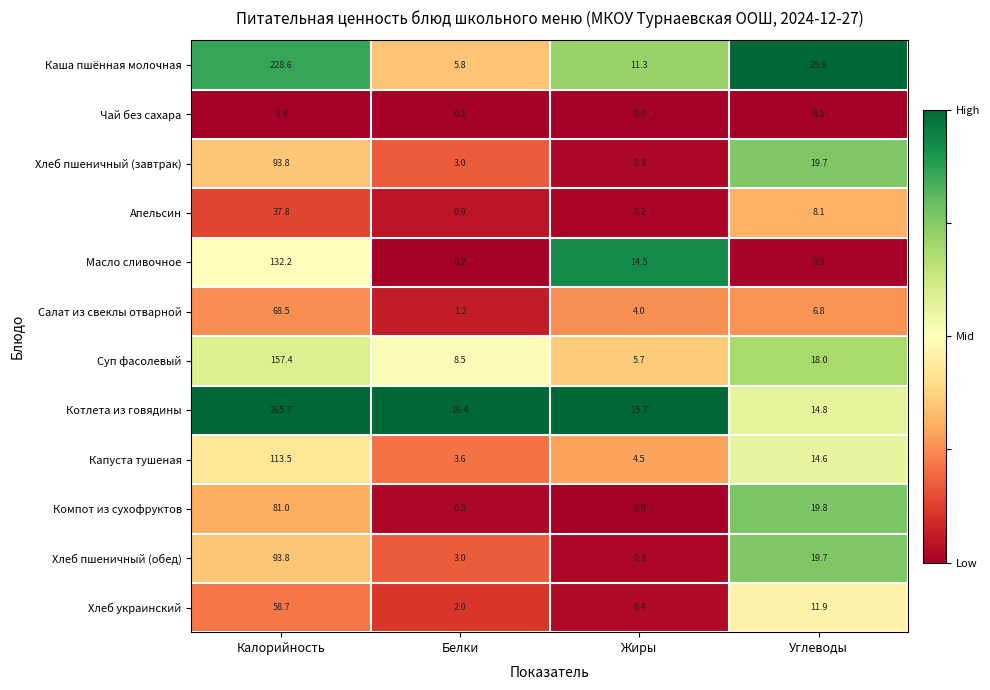

Rank the categories by Апельсин value from highest to lowest.

Калорийность, Углеводы, Белки, Жиры